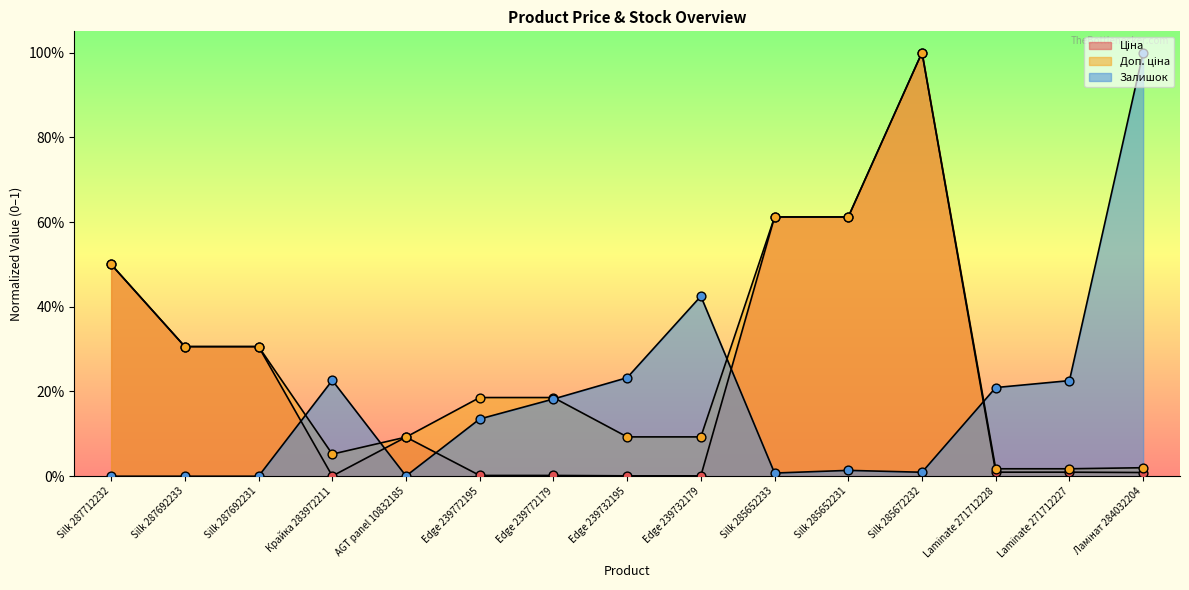

Is the value of Ціна at Edge 239772179 greater than the value of Залишок at Edge 239732179?

No